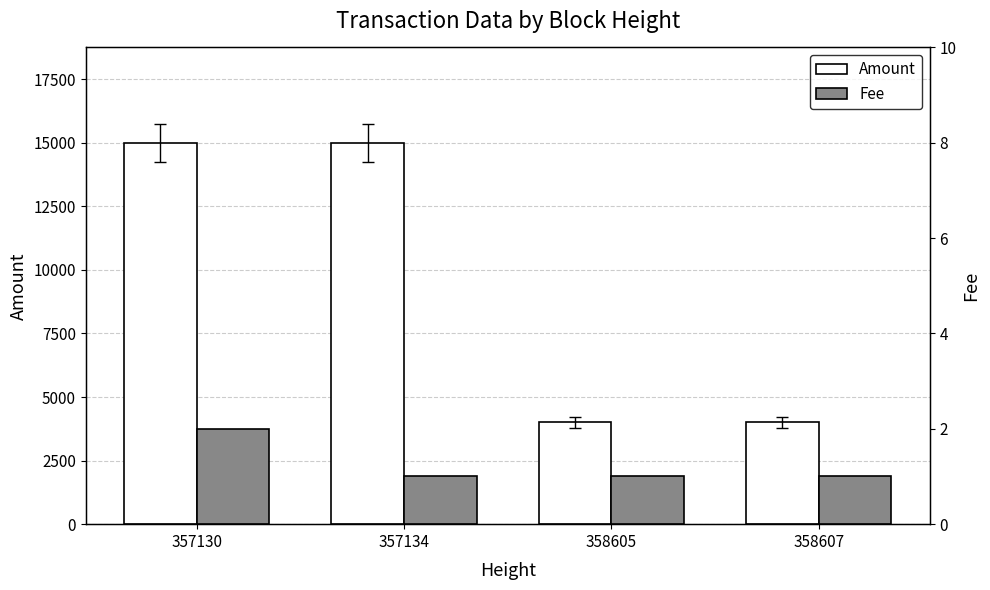

What is the highest value of the Amount series?

15000